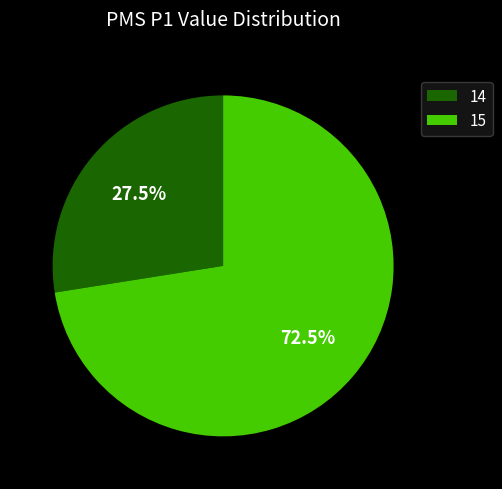

What is the ratio of the value at 15 to the value at 14?

2.6